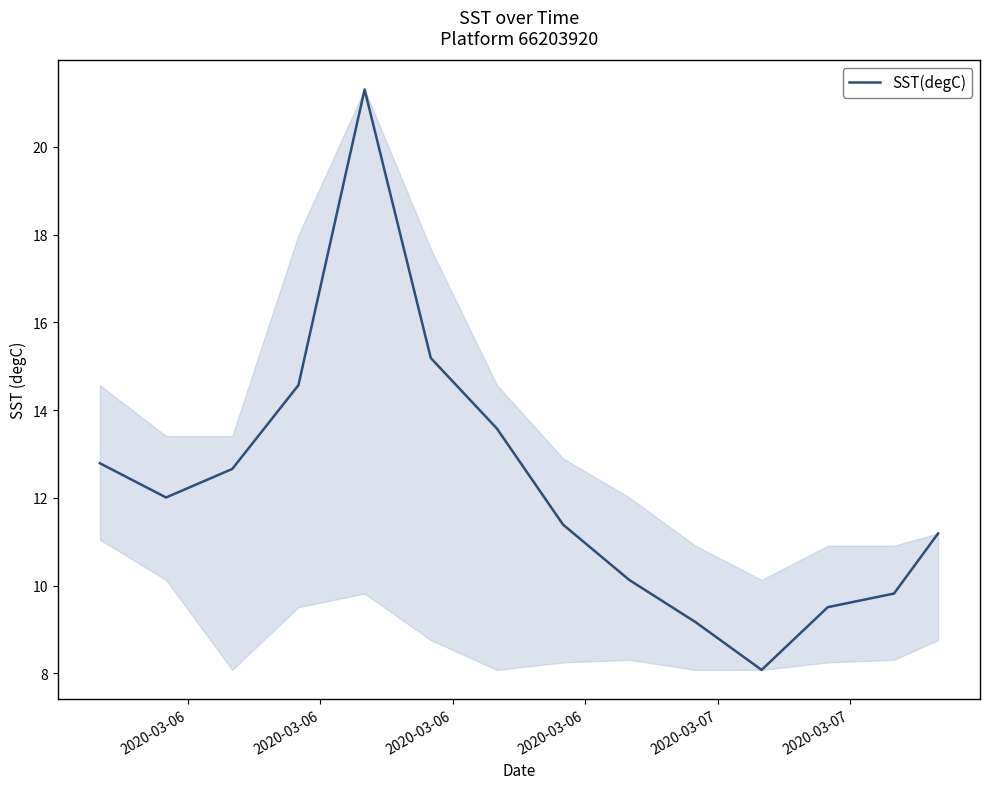

What is the difference between the maximum and minimum values?

13.2